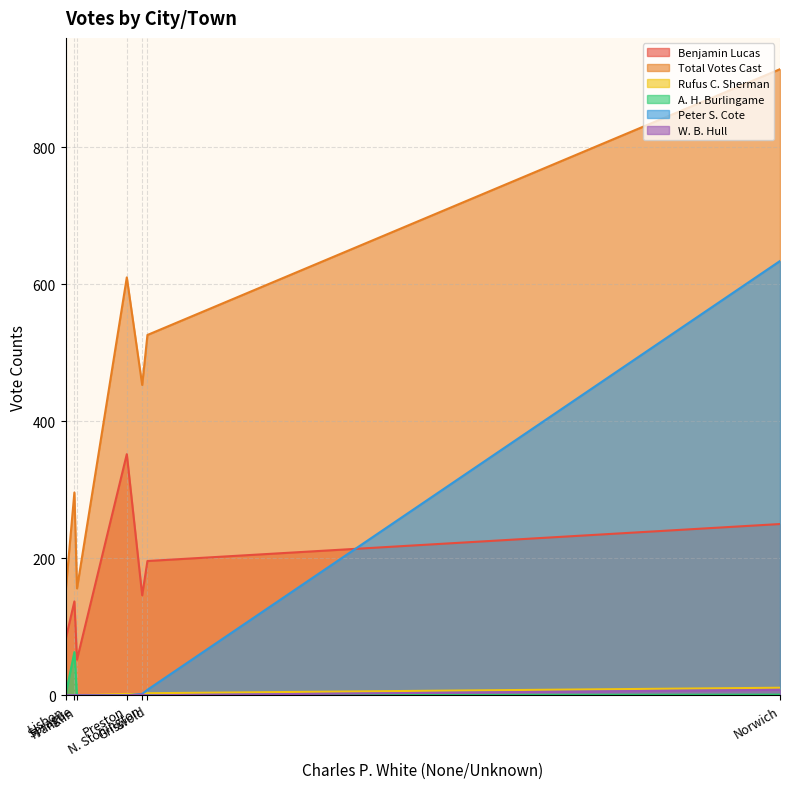

Reading left to right, list all the values displayed in this chart.

Benjamin Lucas: Franklin=52	Griswold=196	Lisbon=81	N. Stonington=146	Norwich=250	Preston=352	Sprague=137
Total Votes Cast: Franklin=156	Griswold=526	Lisbon=150	N. Stonington=453	Norwich=914	Preston=610	Sprague=296
Rufus C. Sherman: Franklin=0	Griswold=3	Lisbon=0	N. Stonington=1	Norwich=11	Preston=2	Sprague=0
A. H. Burlingame: Franklin=0	Griswold=0	Lisbon=0	N. Stonington=0	Norwich=1	Preston=0	Sprague=63
Peter S. Cote: Franklin=0	Griswold=8	Lisbon=0	N. Stonington=2	Norwich=634	Preston=0	Sprague=0
W. B. Hull: Franklin=0	Griswold=0	Lisbon=0	N. Stonington=1	Norwich=8	Preston=0	Sprague=0